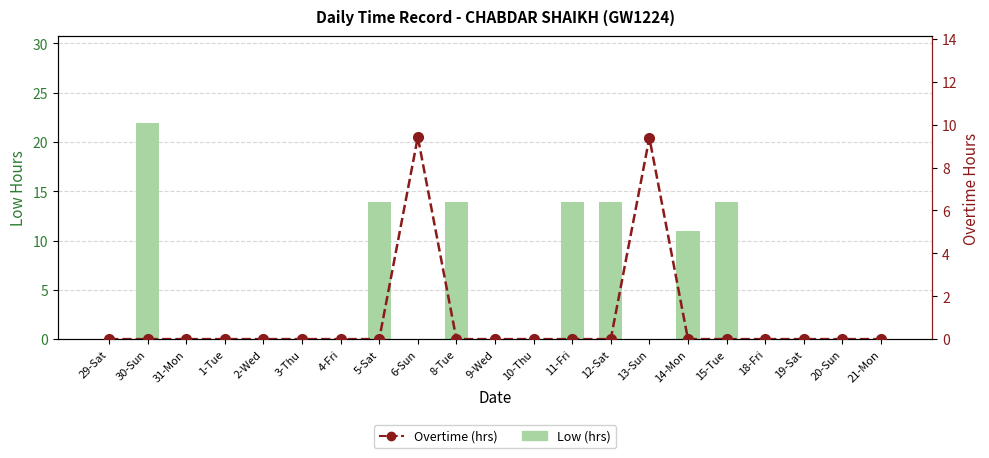

What is the difference between the Overtime (hrs) values at 19-Sat and 13-Sun?

9.4